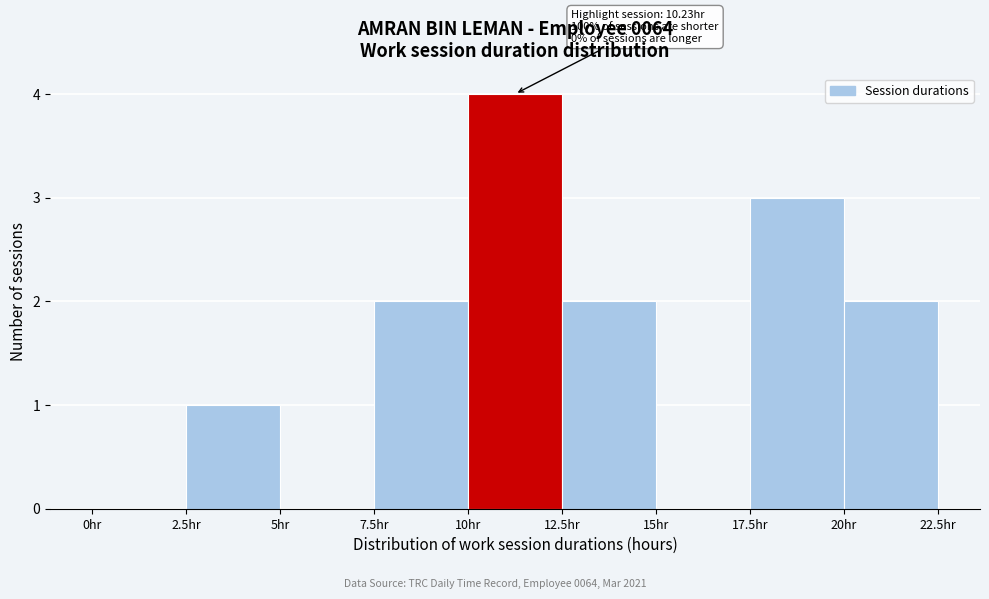

Which range on the x-axis has the tallest bar?

10.0 to 12.5